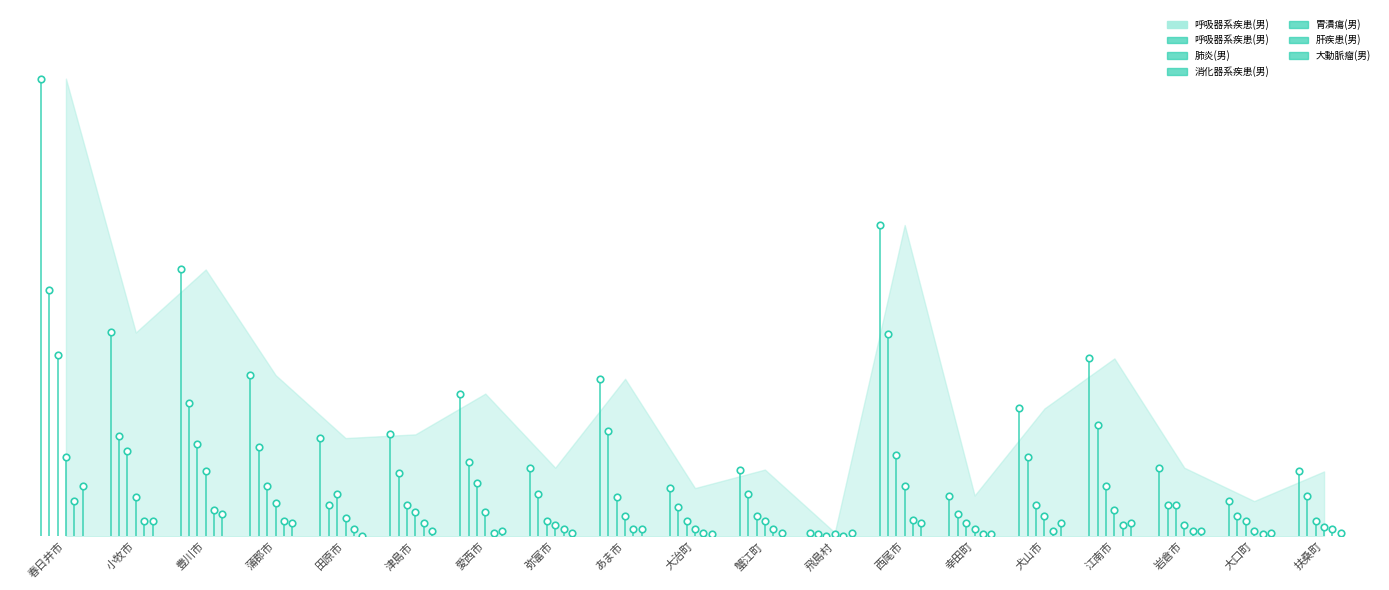

Which series reaches the maximum Y coordinate?

呼吸器系疾患(男)